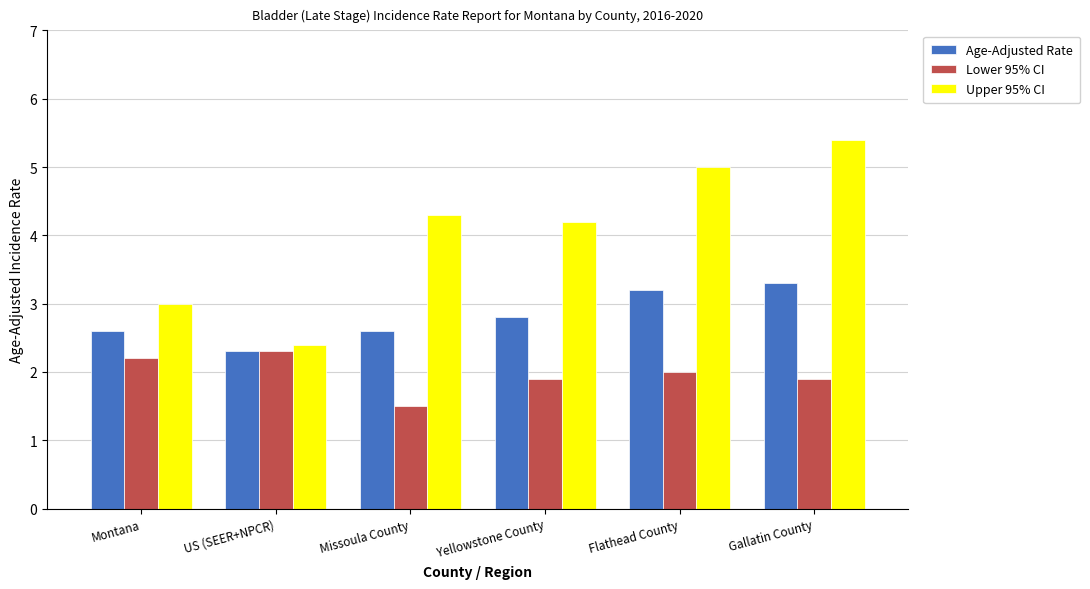

What is the label of the 1st bar from the right?

Gallatin County